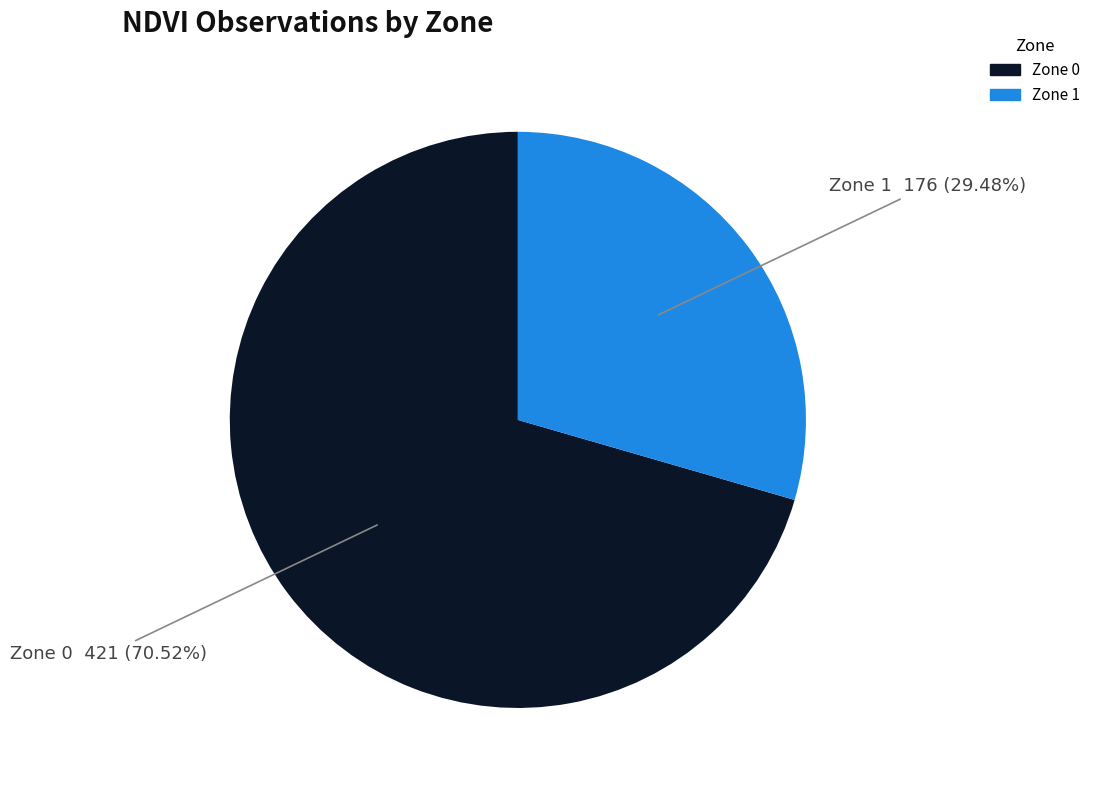

What is the majority slice?

Zone 0